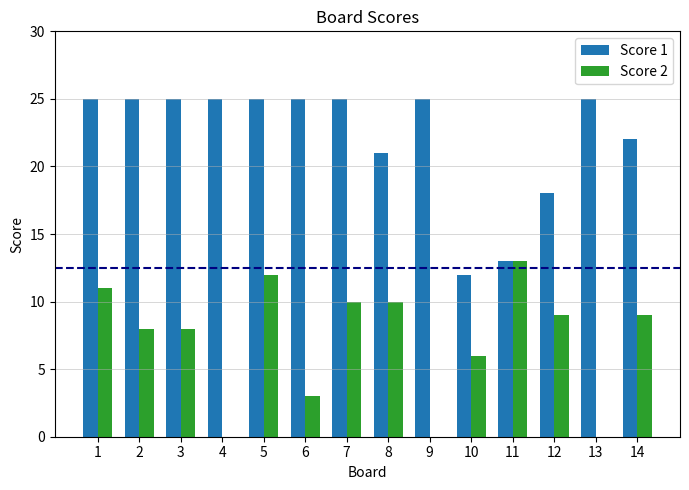

How many groups of bars are there?

14